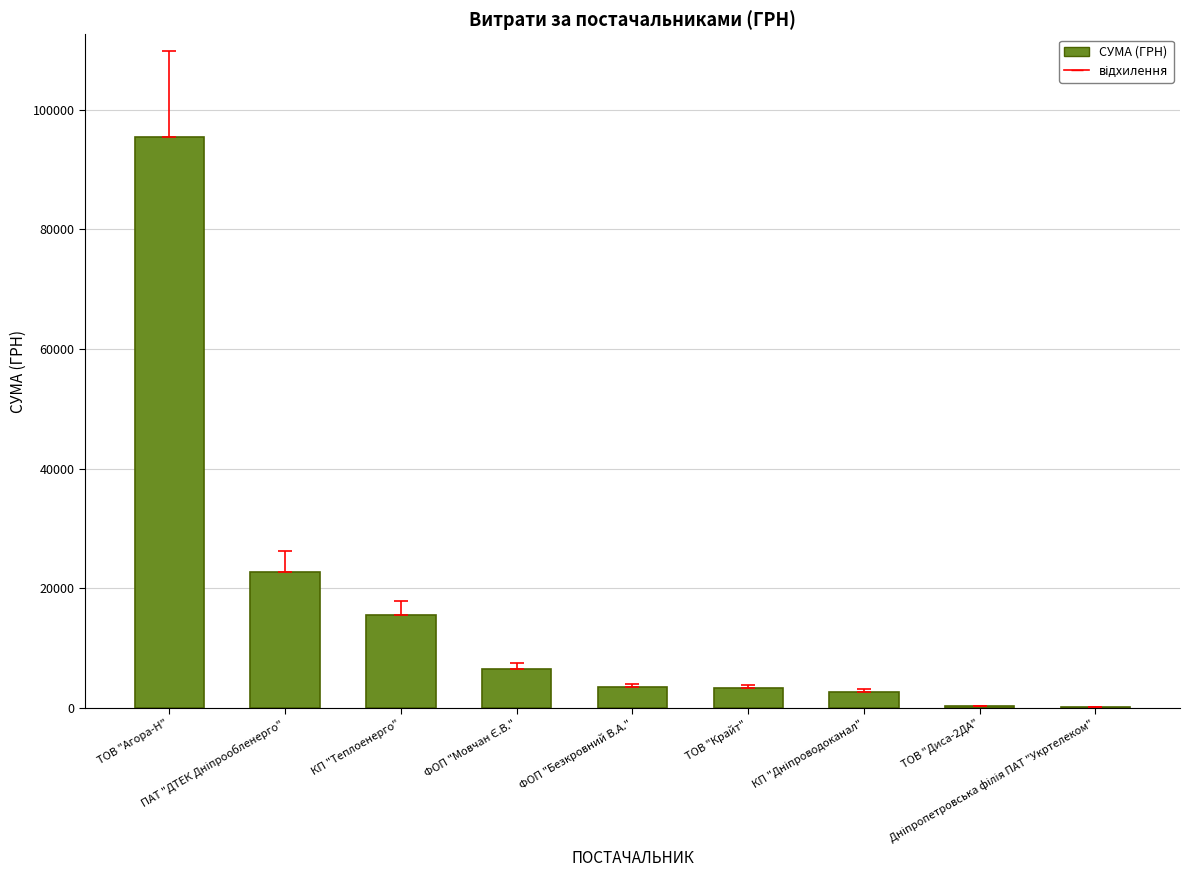

What is the greatest value displayed?

95404.4